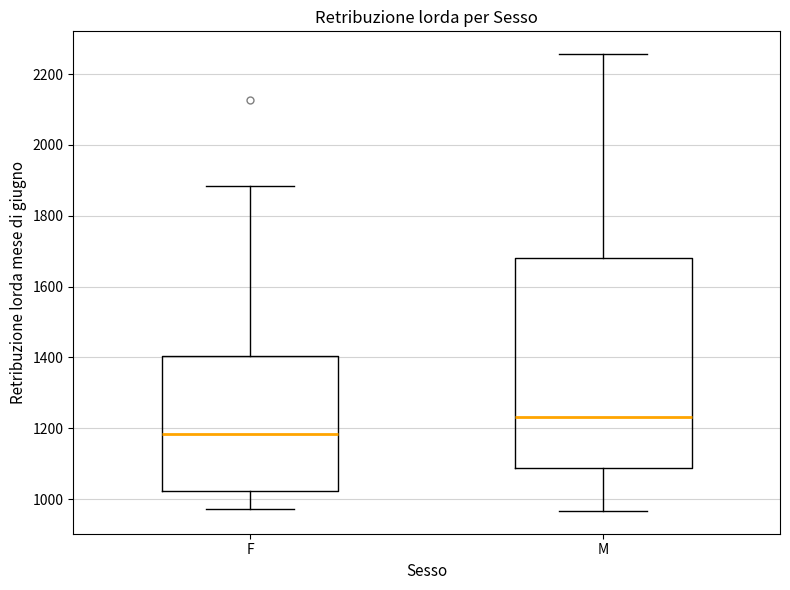

Which box's median line is the lowest?

F